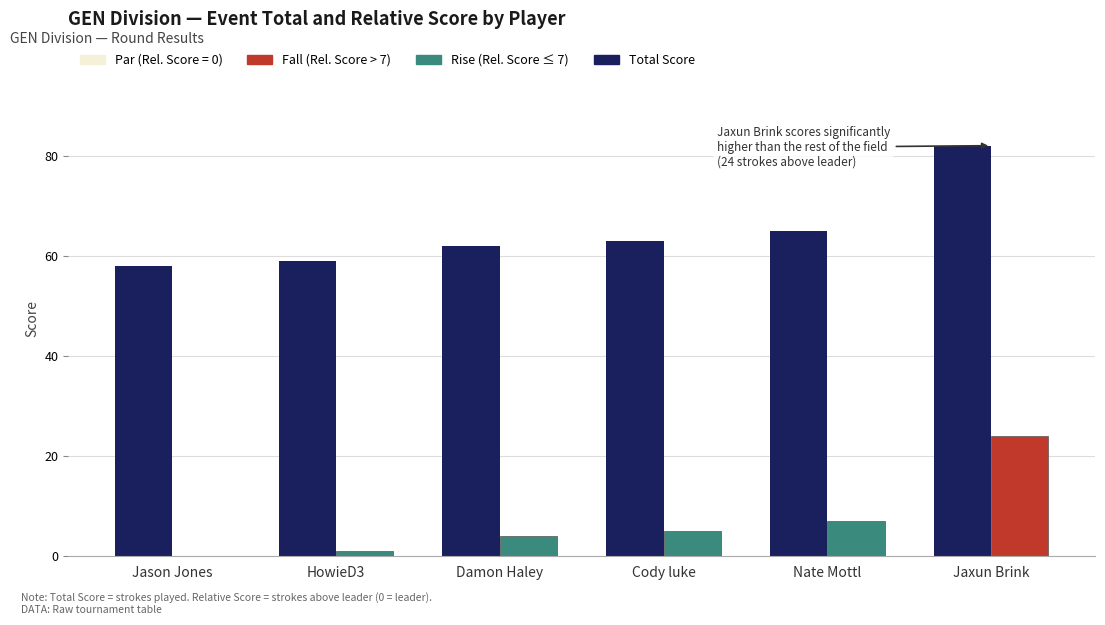

What is the total value across all series at Damon Haley?

66